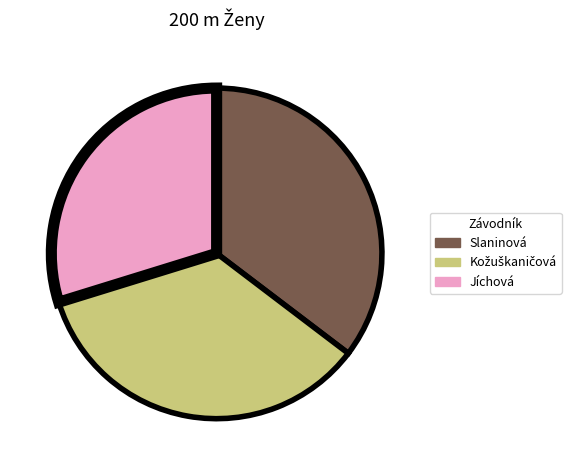

Is there any slice that represents more than half of the pie?

No